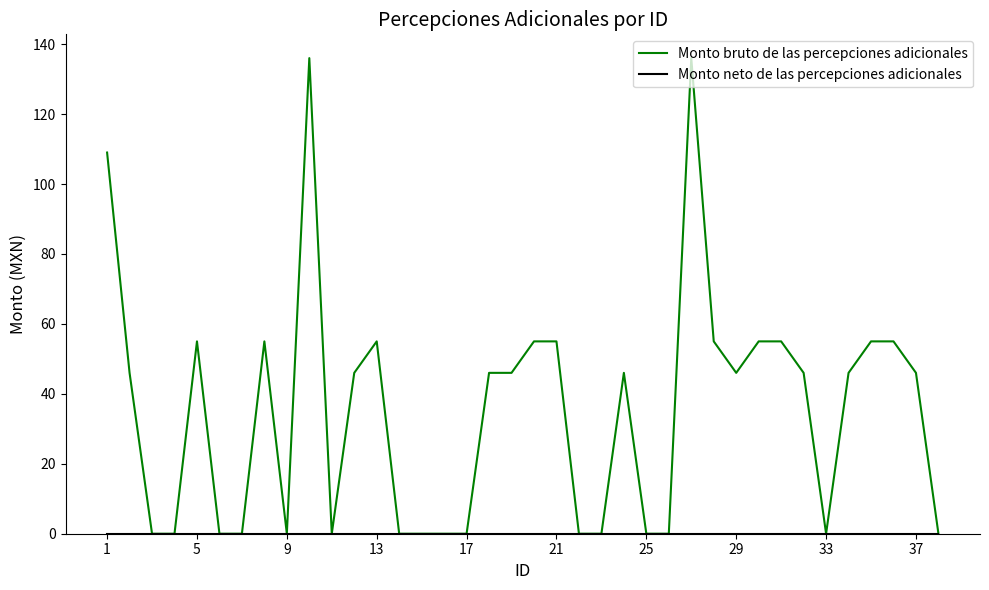

Which series has the largest total across all categories?

Monto bruto de las percepciones adicionales